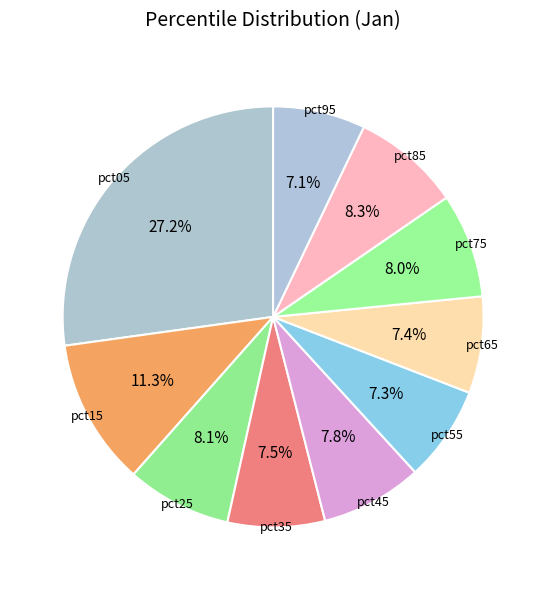

How many segments does this pie chart have?

10